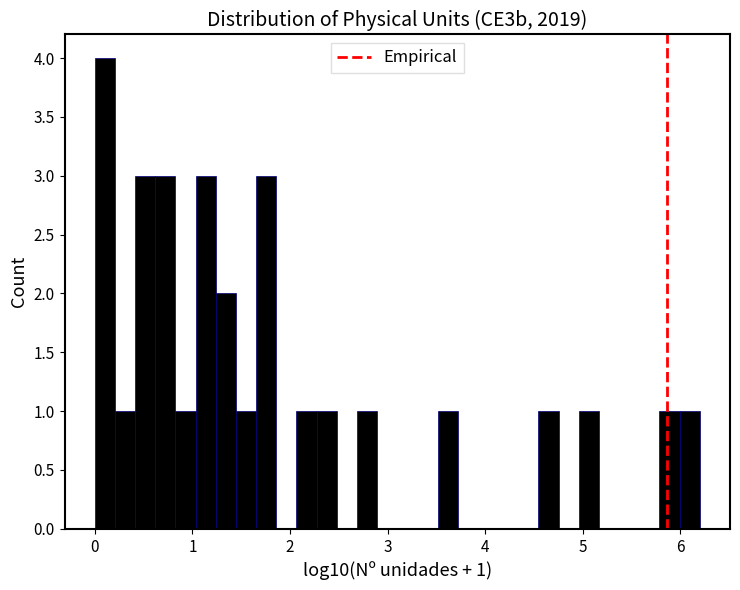

Read against the x-axis, roughly where is the centre of the tallest bar?

0.1